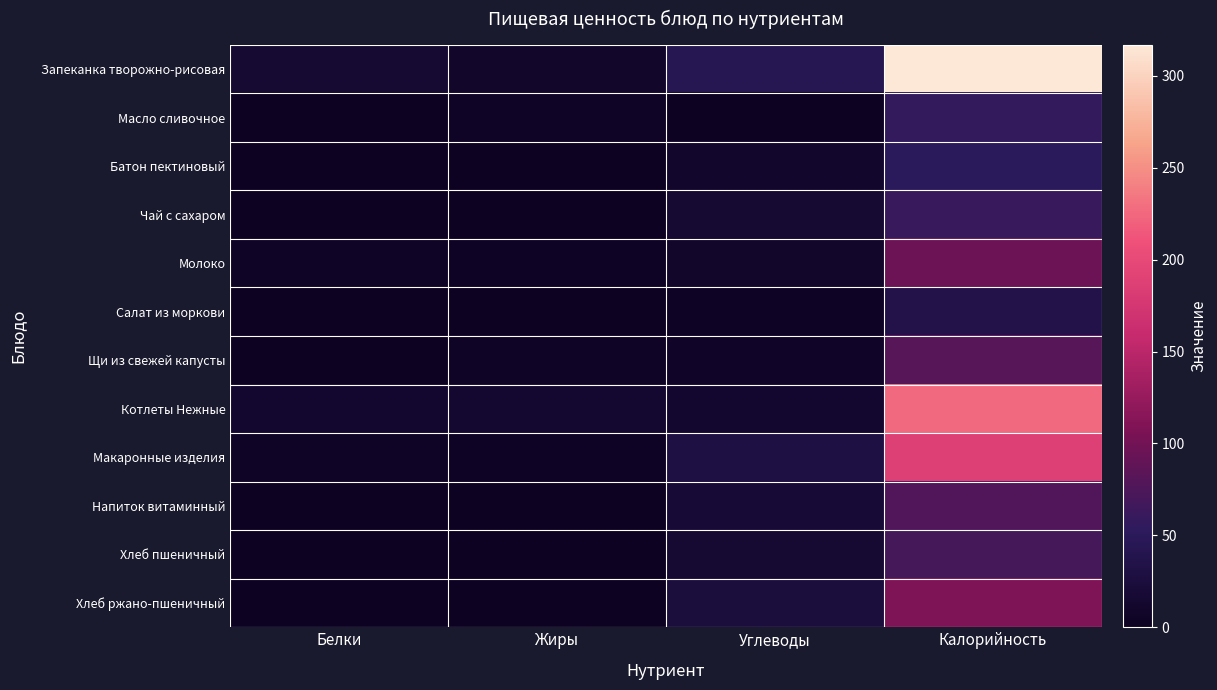

Between Углеводы and Калорийность, which series saw the biggest shift?

Запеканка творожно-рисовая